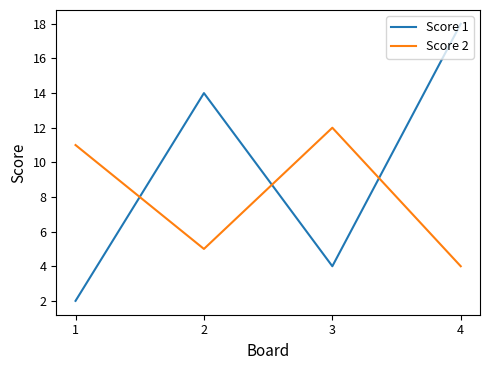

Which series has the widest spread of values?

Score 1